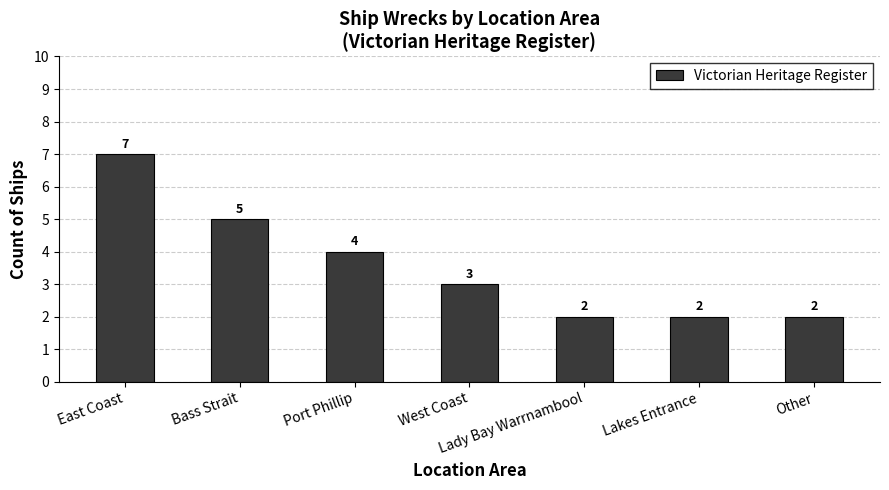

What position from the right is Port Phillip?

5